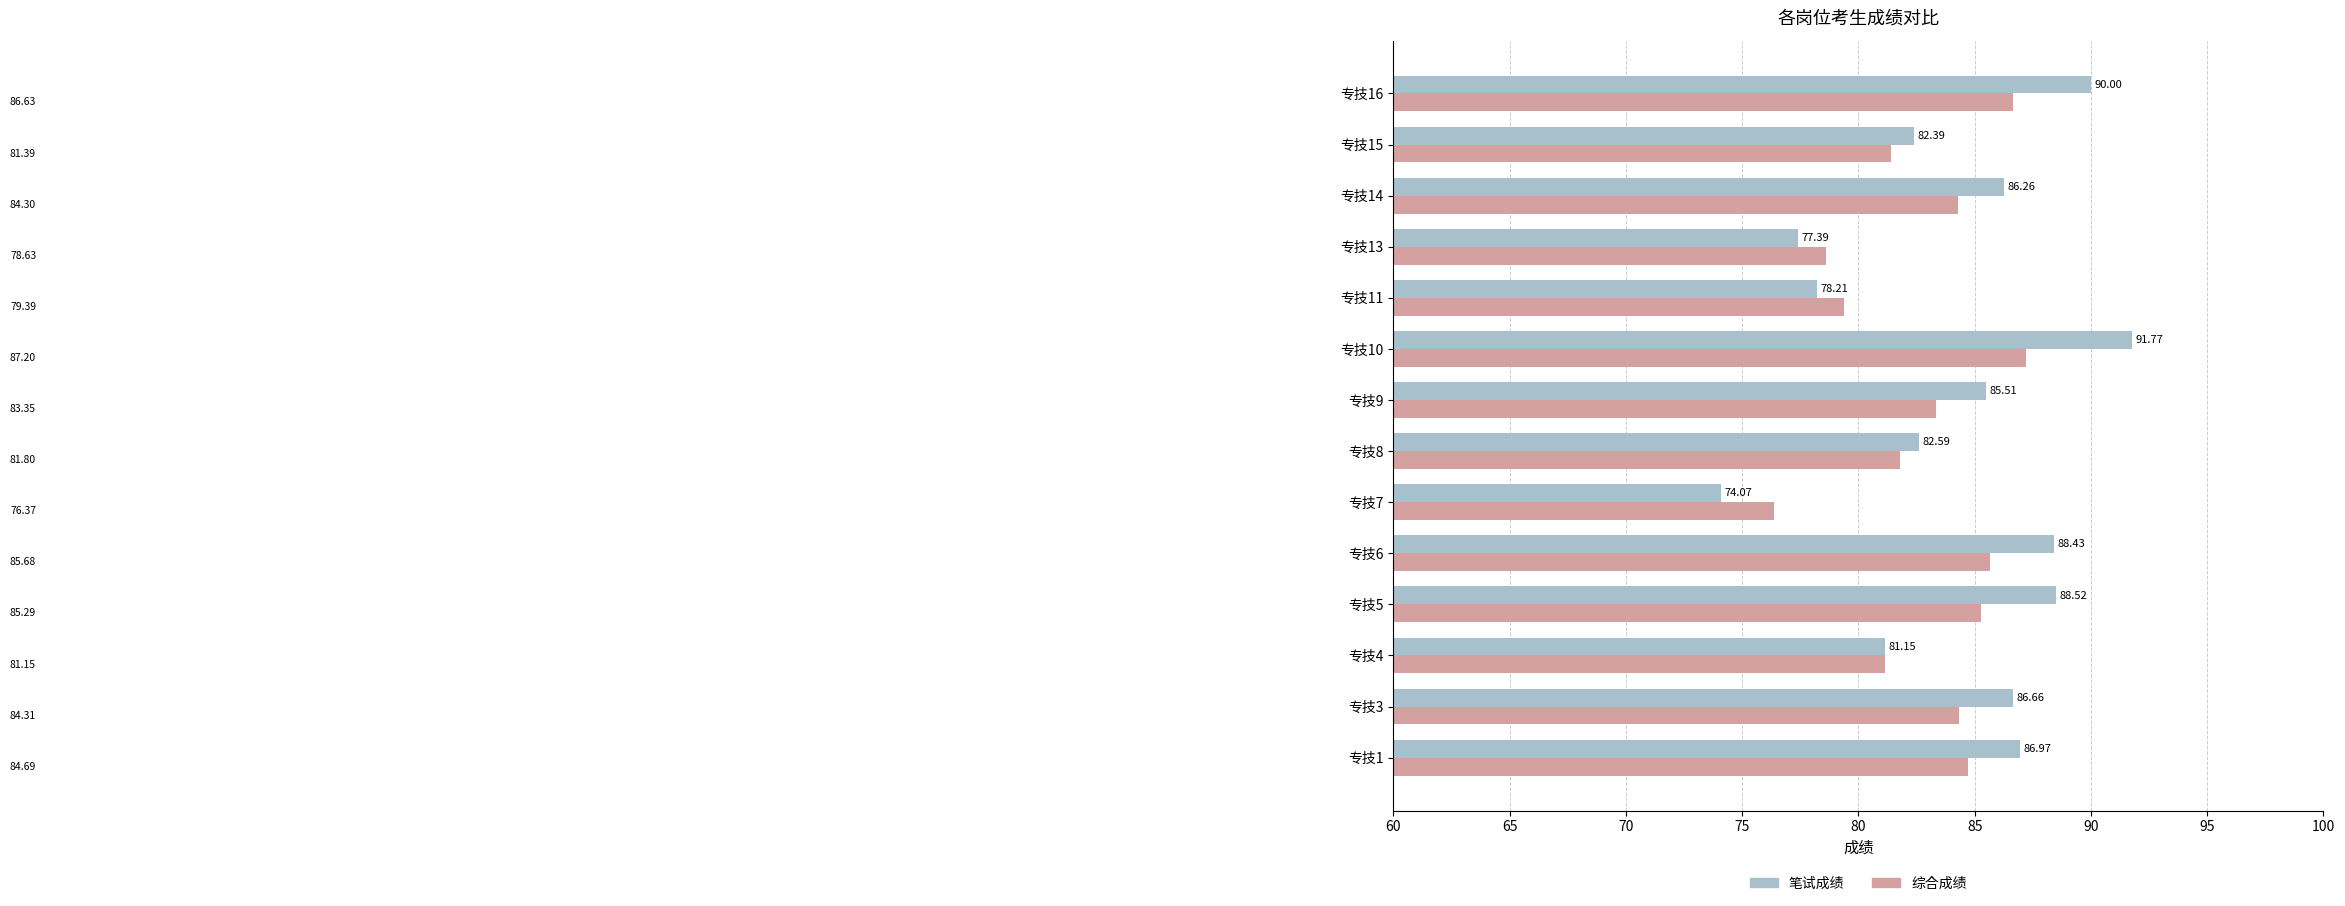

At which category is the sum across all series the highest?

专技10